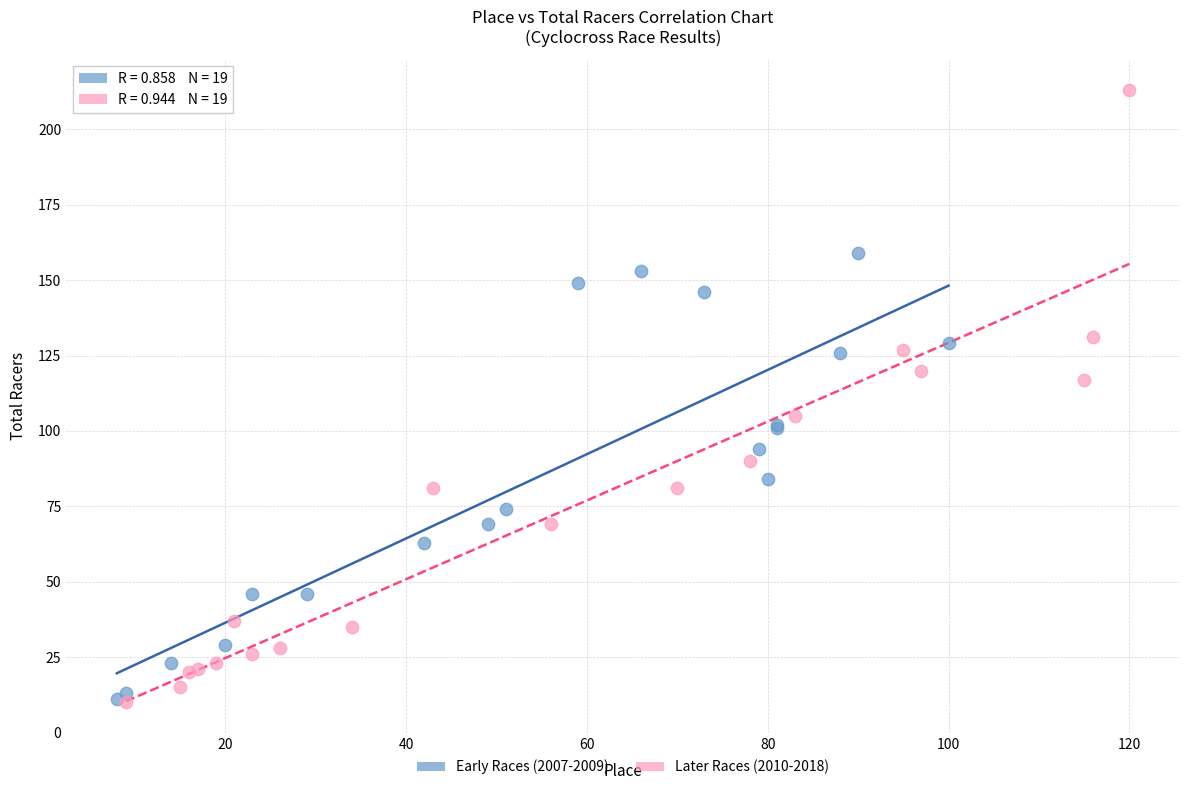

Which series reaches the maximum Y coordinate?

Later Races (2010-2018)